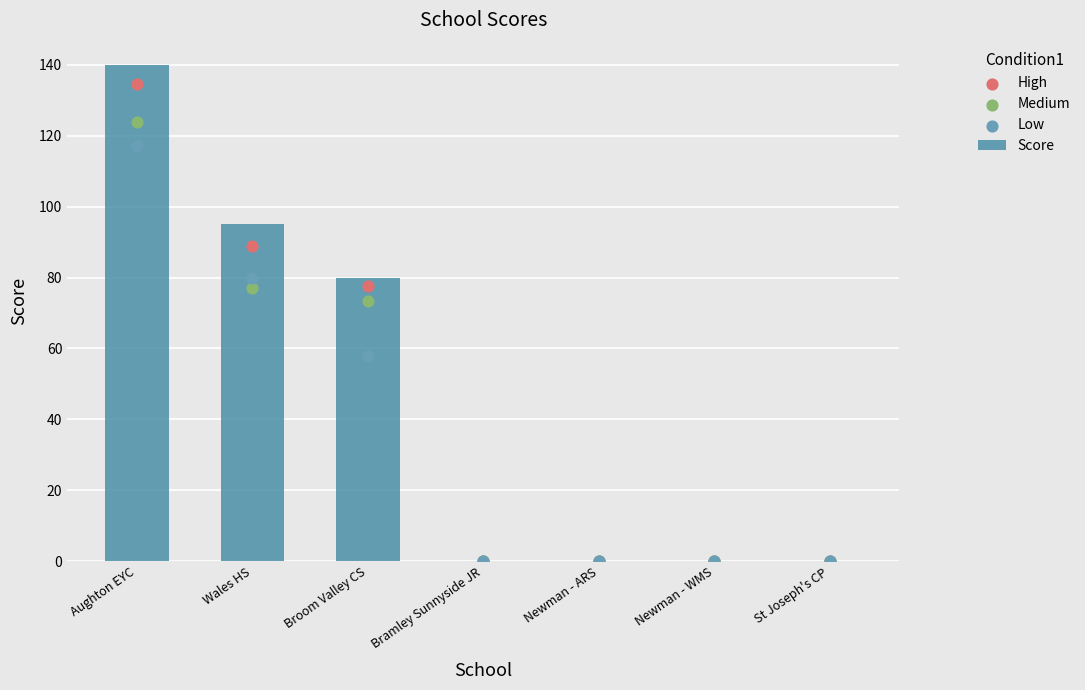

Which series reaches the minimum Y coordinate?

Score